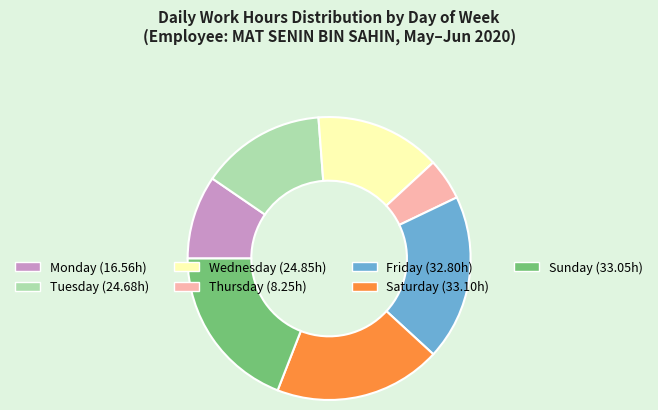

Does any single category account for the majority?

No